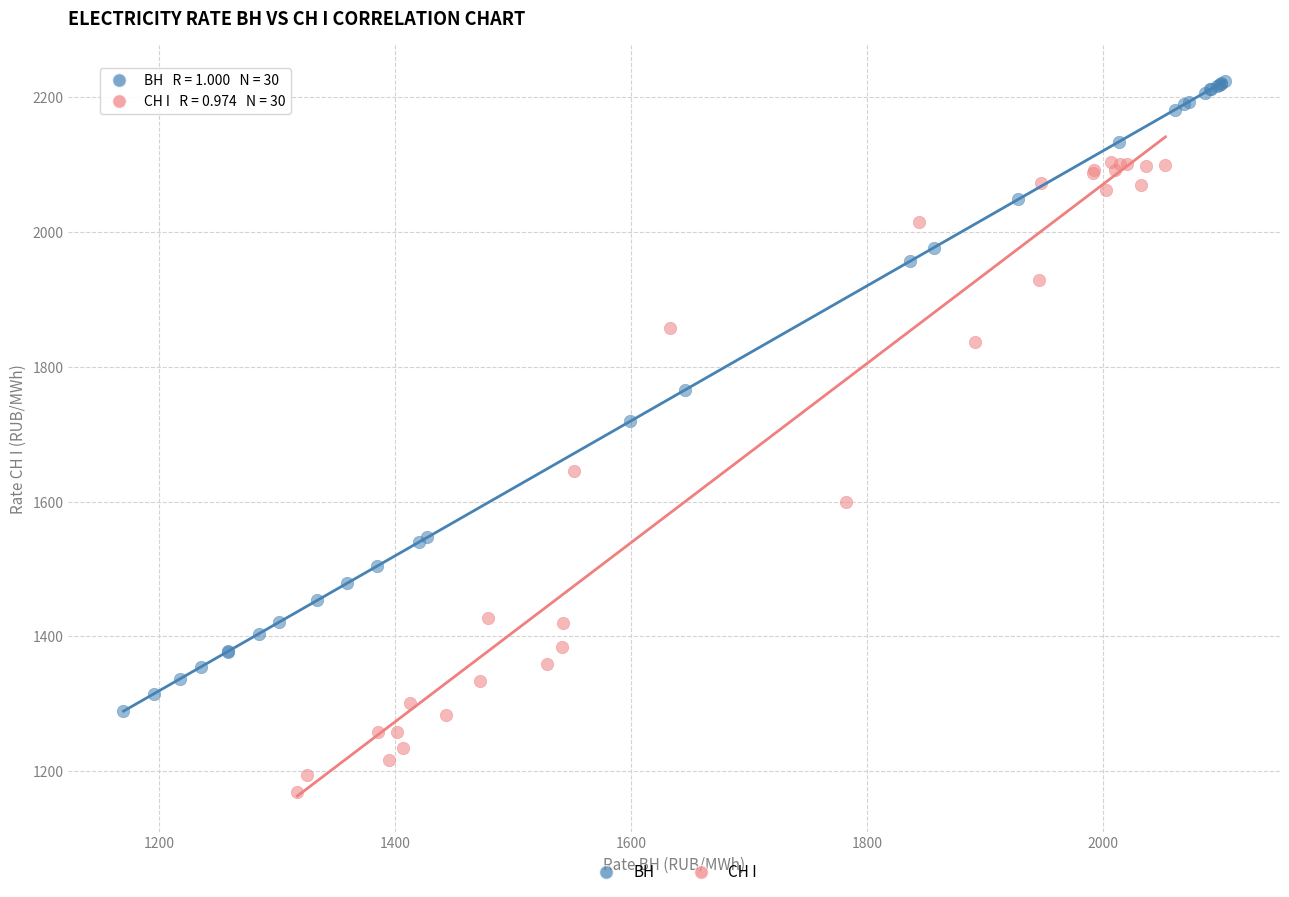

Which series reaches the maximum Y coordinate?

ВН